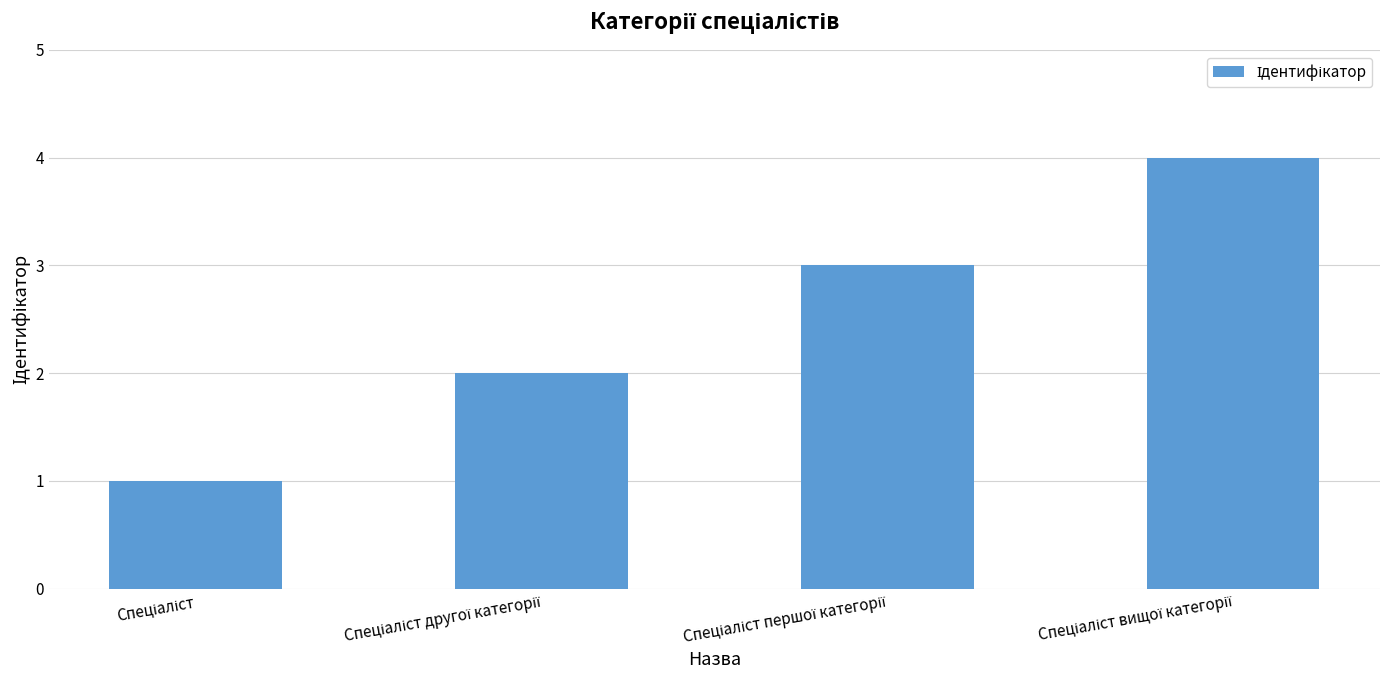

What is the sum of all values?

10